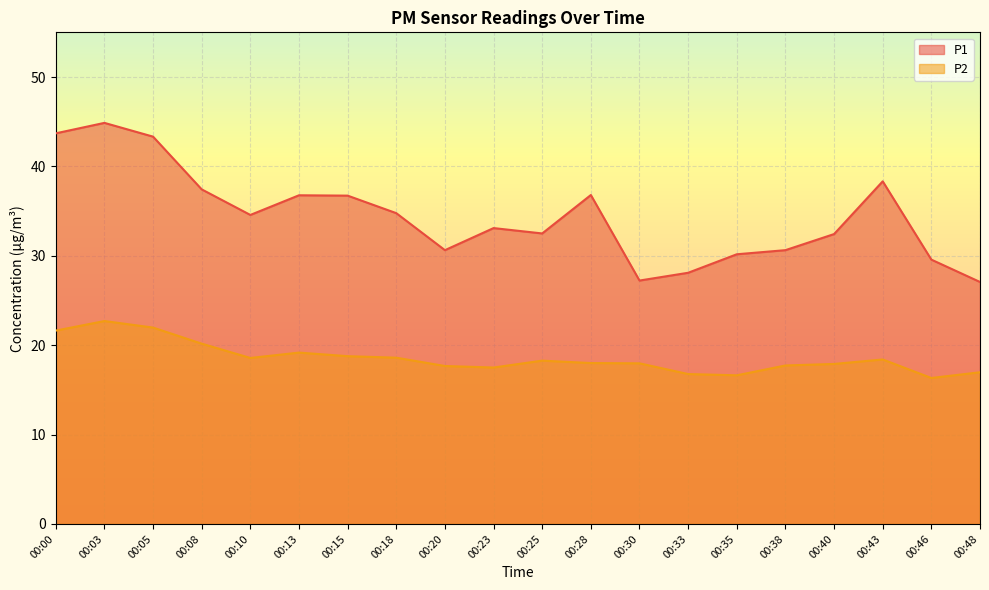

How many lines are shown in the chart?

2